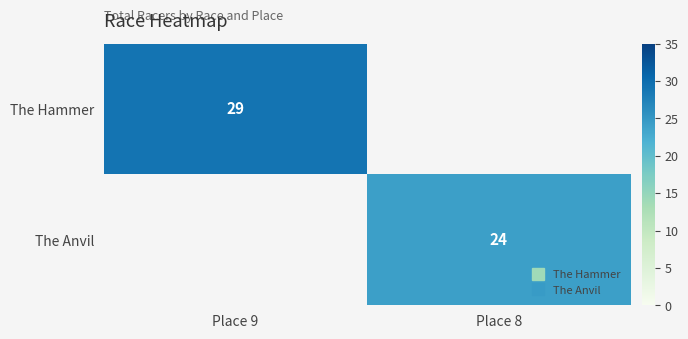

Is it true that The Hammer equals 29.0 at Place 9?

True